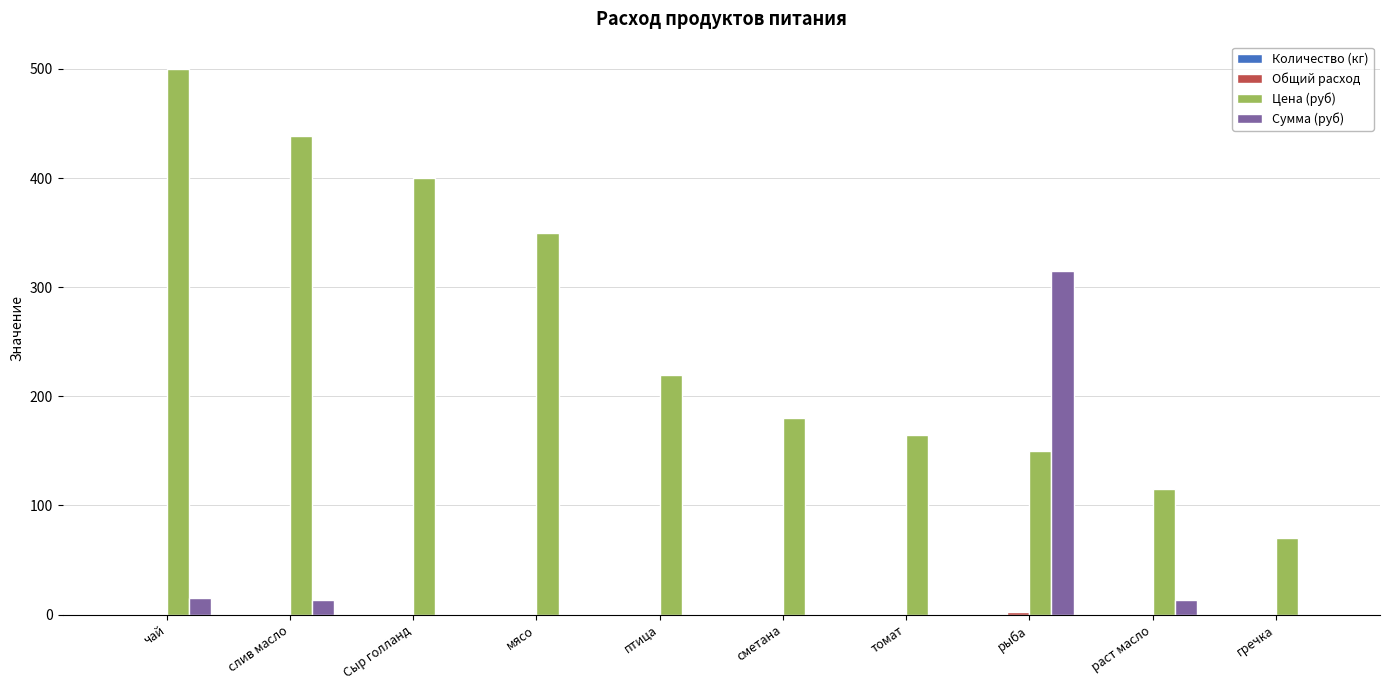

The value of Сумма (руб) at гречка is 0.0. True or false?

True